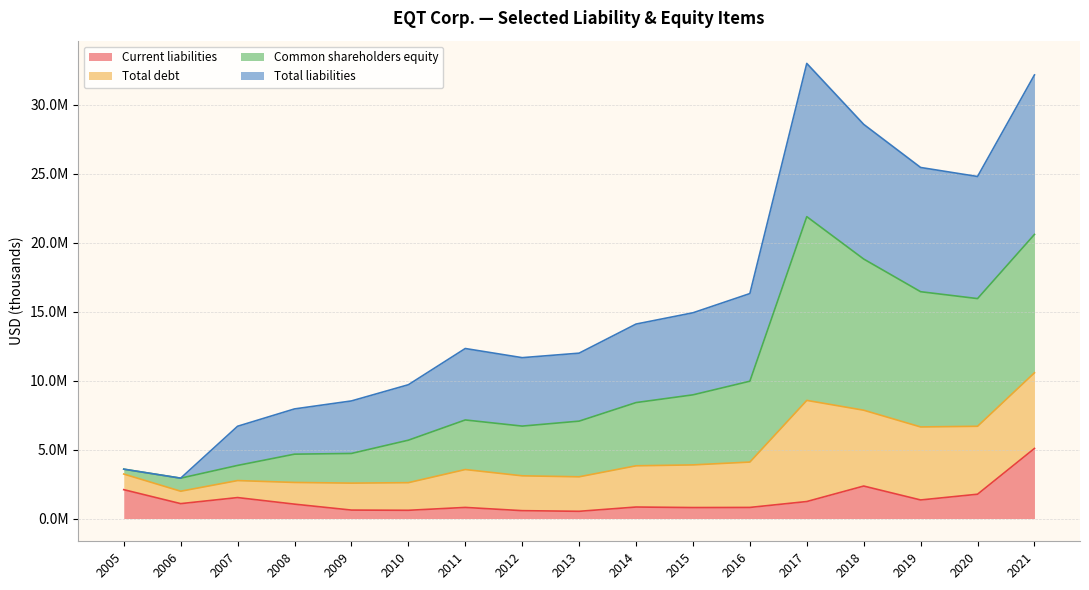

The value of Total debt at 2013 is 20885389. True or false?

False